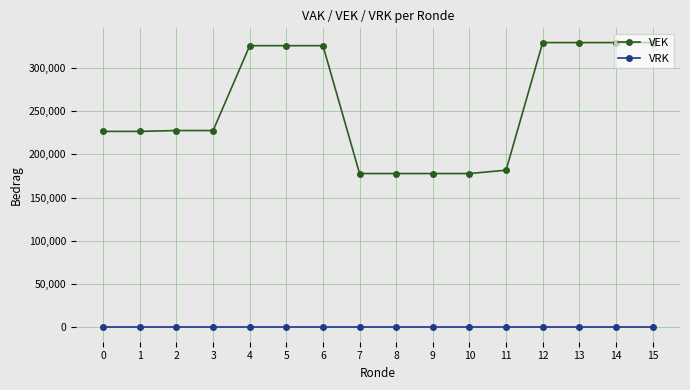

Rank the series by their maximum value, from lowest to highest.

VRK, VEK